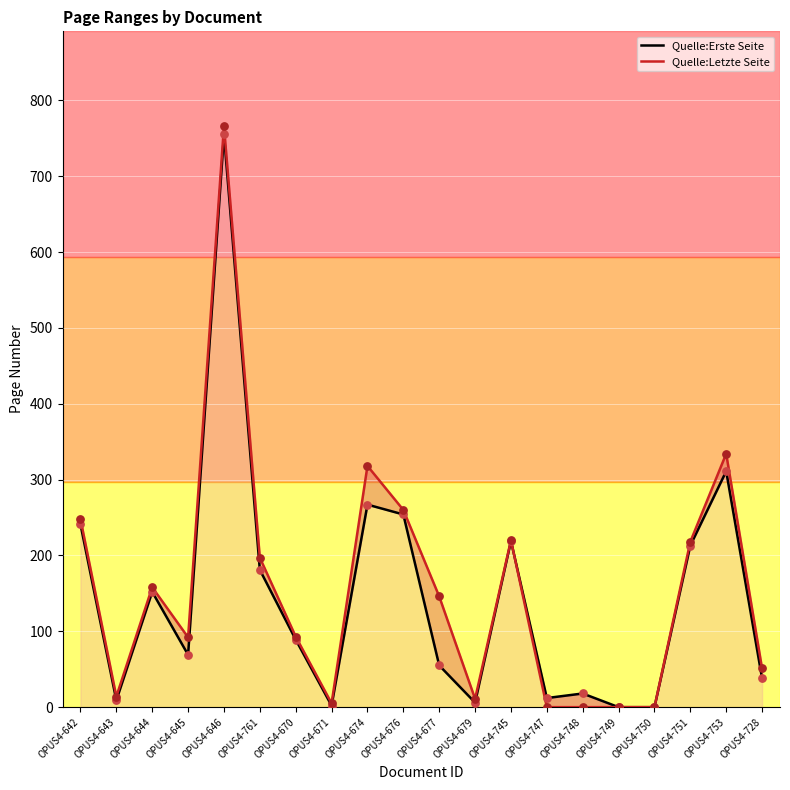

Is the value of Quelle:Letzte Seite at OPUS4-670 greater than the value of Quelle:Erste Seite at OPUS4-747?

Yes